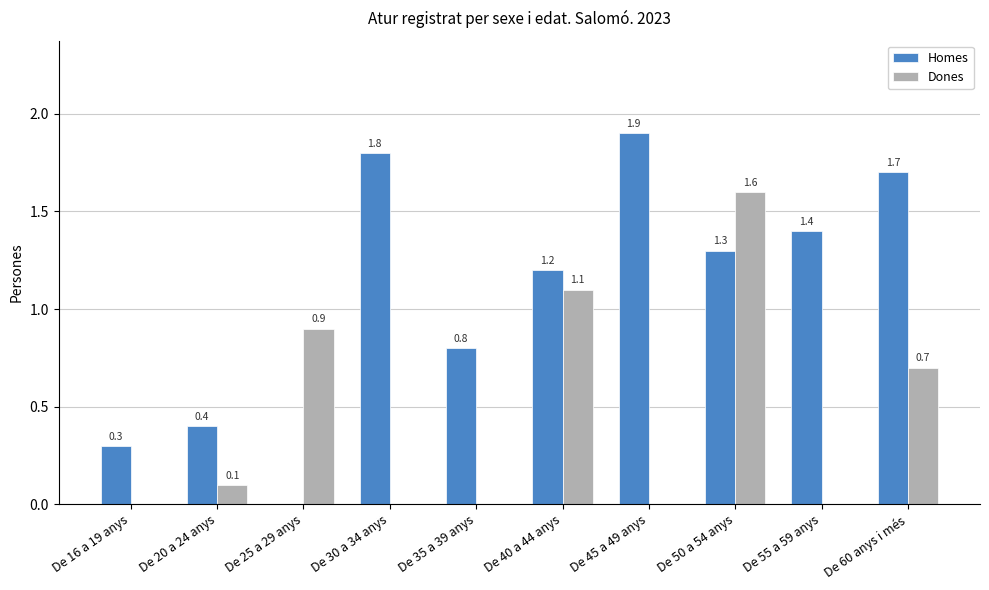

At which category is the sum across all series the highest?

De 50 a 54 anys